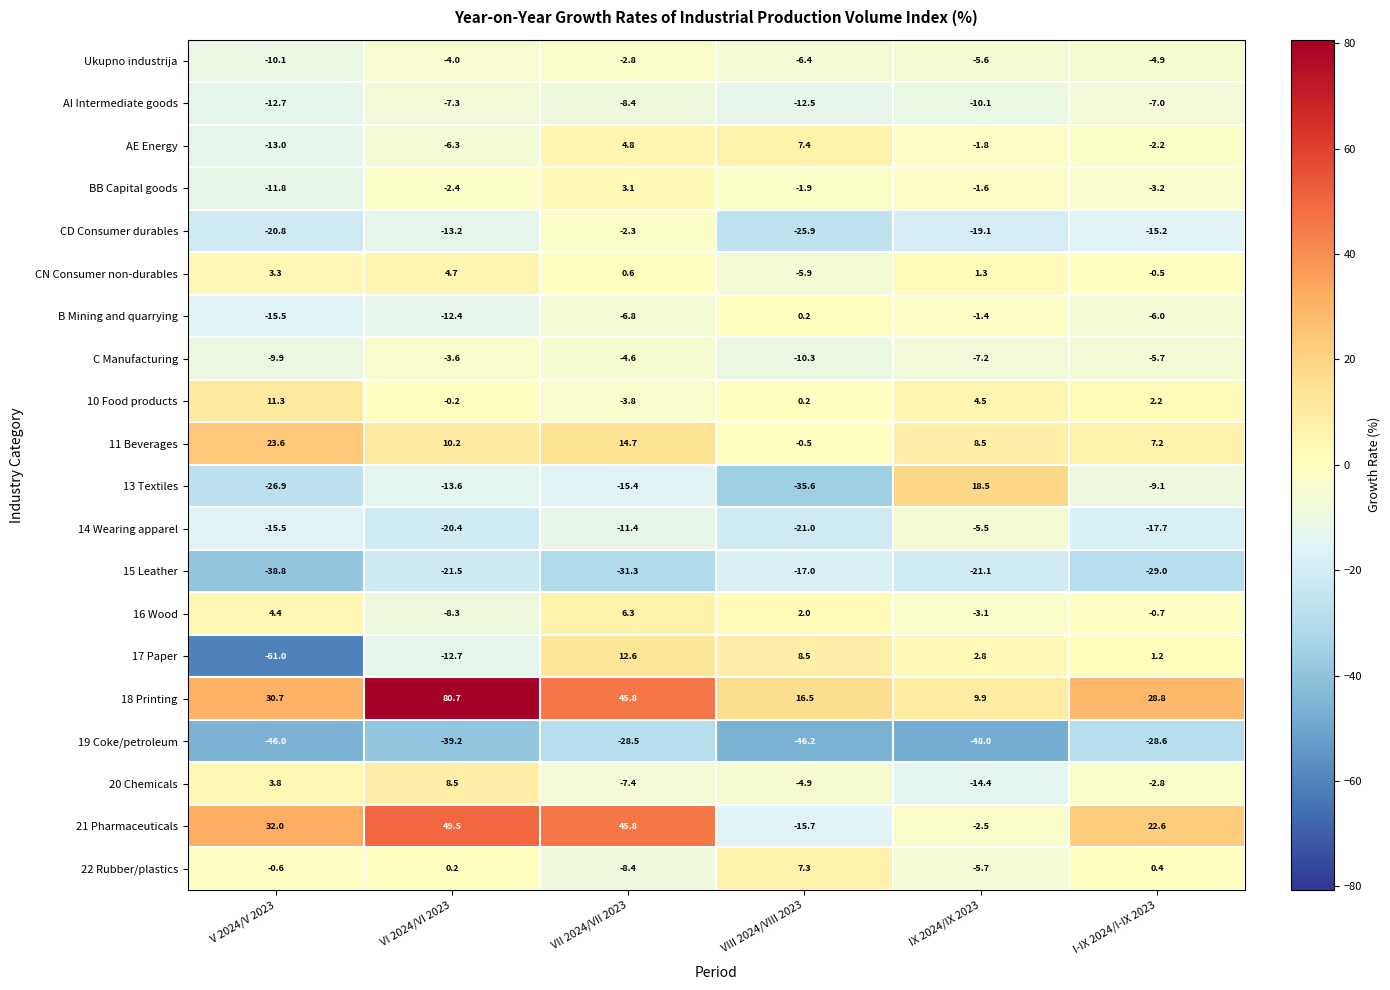

Which series has the widest spread of values?

17 Paper